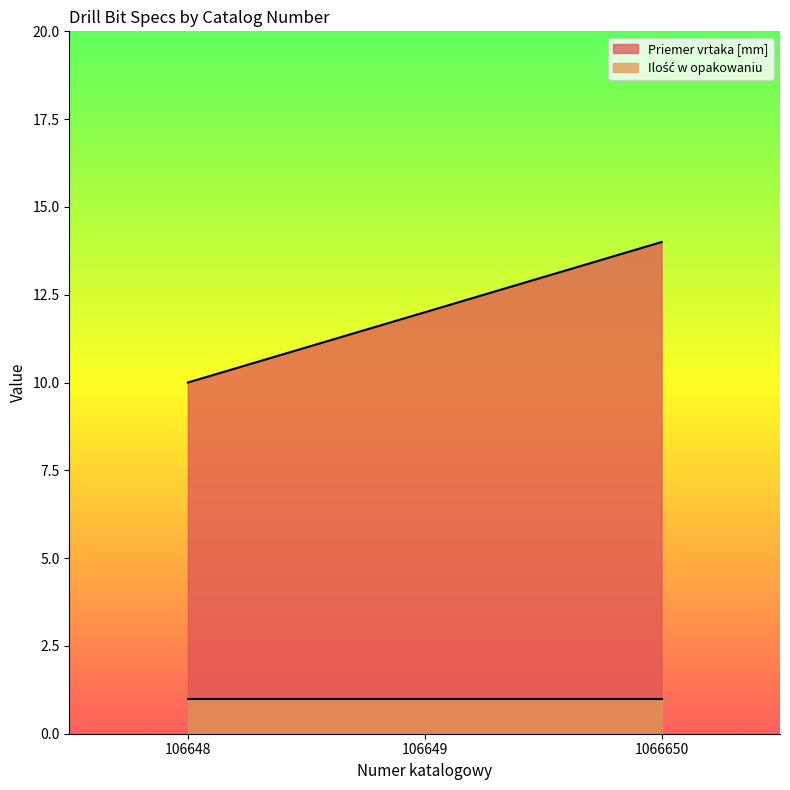

Reading left to right, extract all data points from this chart.

10	12	14